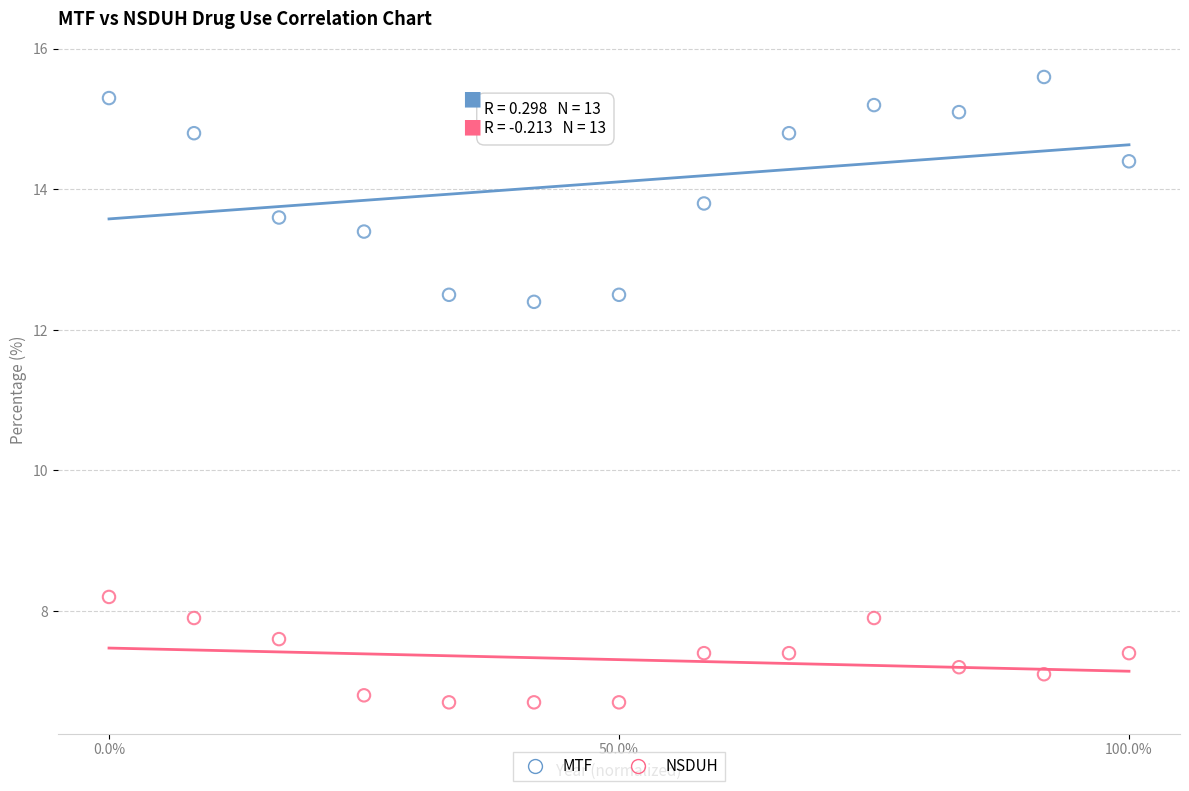

Which series contains the lowest Y value?

NSDUH